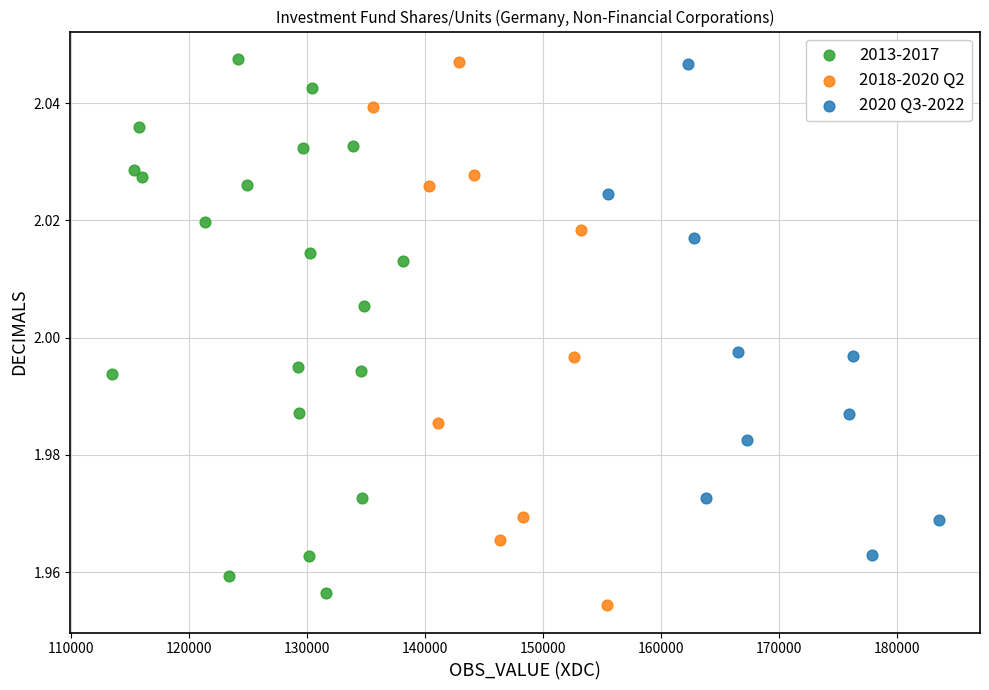

What are all the series names shown in the legend?

2013-2017, 2018-2020 Q2, 2020 Q3-2022